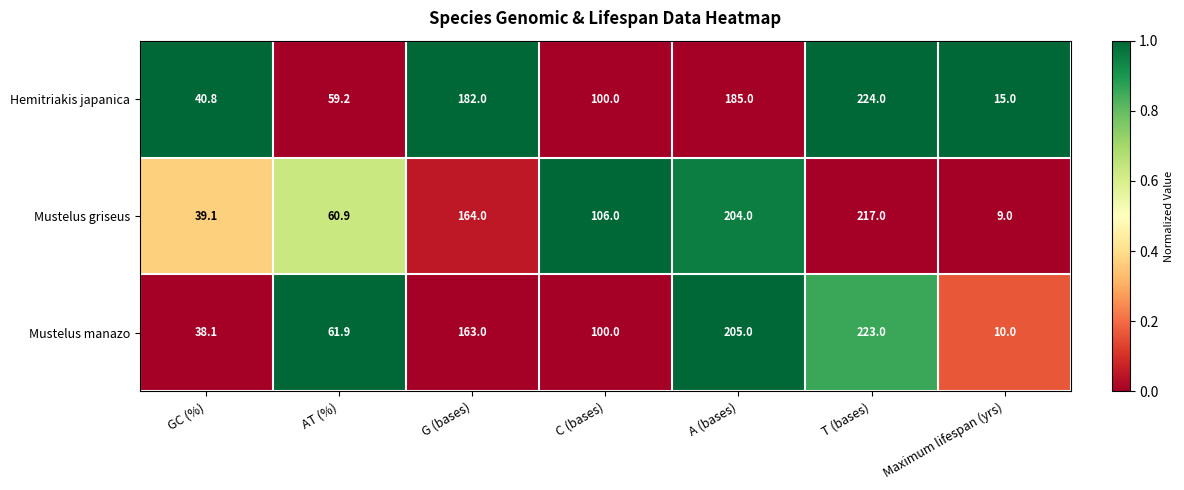

At how many categories does at least one series exceed 138?

3